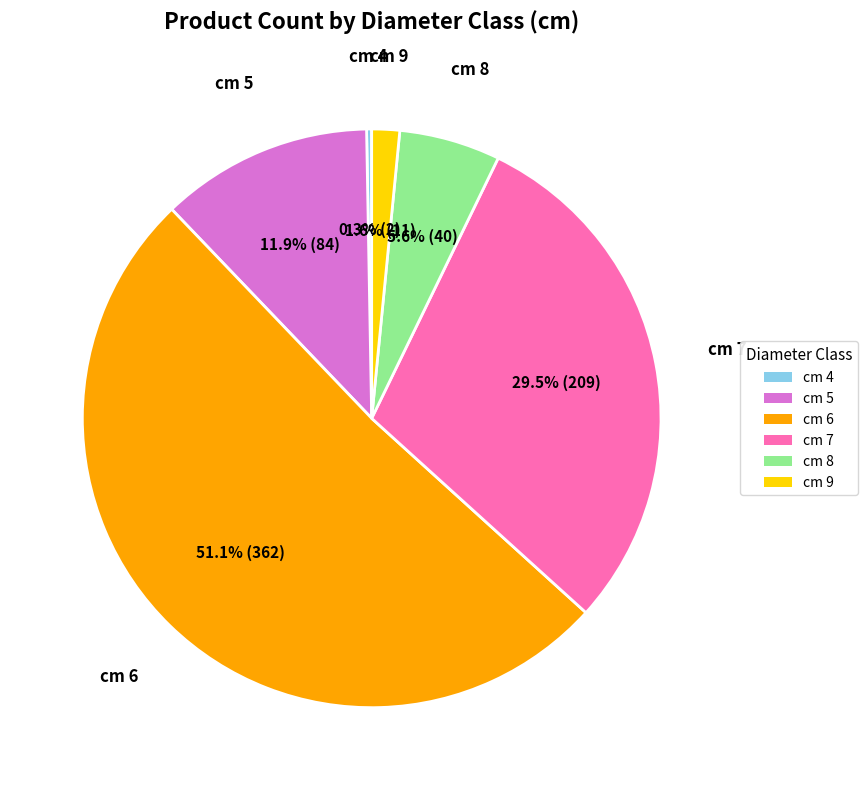

Which category accounts for the majority?

cm 6